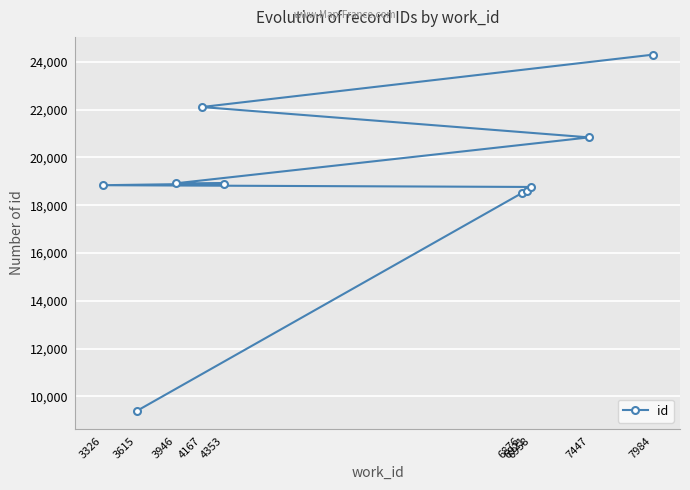

What is the difference between the second highest and second lowest values?

3605